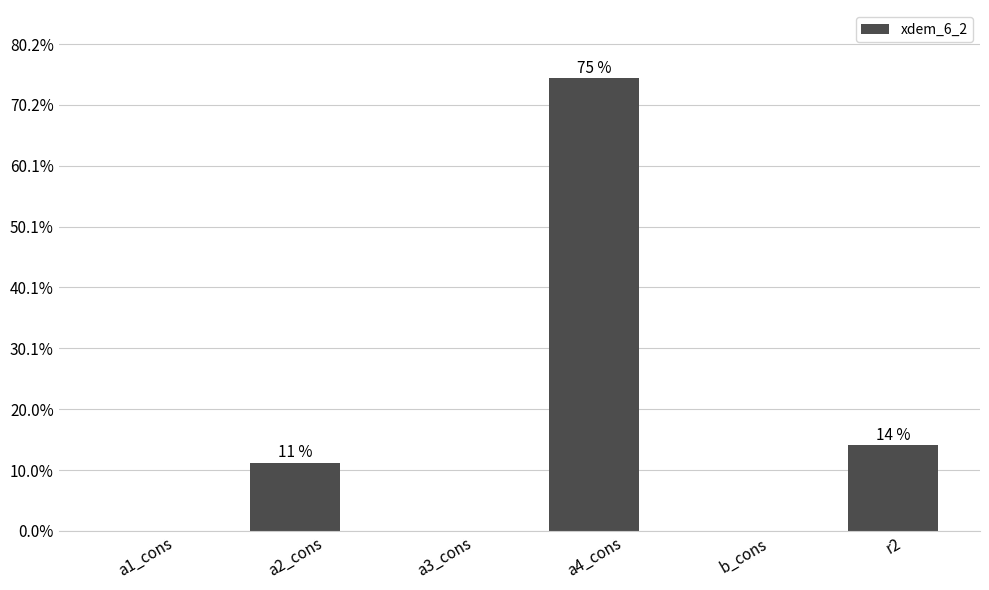

Reading left to right, what are all the values shown in this chart?

a1_cons=0.0	a2_cons=0.3	a3_cons=0.0	a4_cons=1.9	b_cons=0.0	r2=0.4